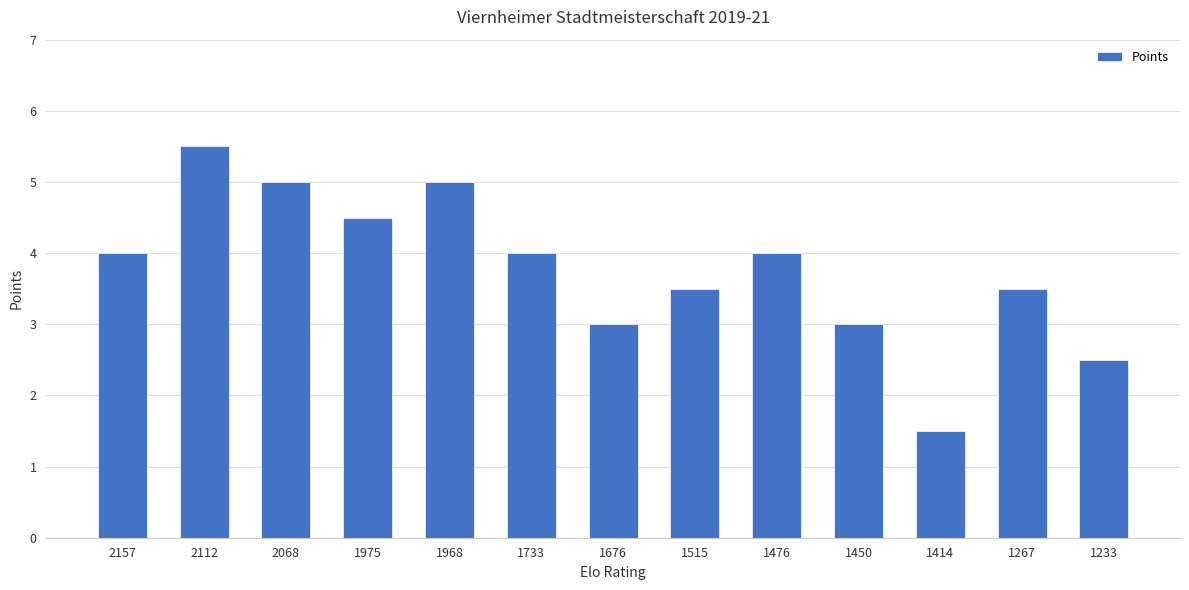

Reading left to right, what are all the values shown in this chart?

2157=4.0	2112=5.5	2068=5.0	1975=4.5	1968=5.0	1733=4.0	1676=3.0	1515=3.5	1476=4.0	1450=3.0	1414=1.5	1267=3.5	1233=2.5